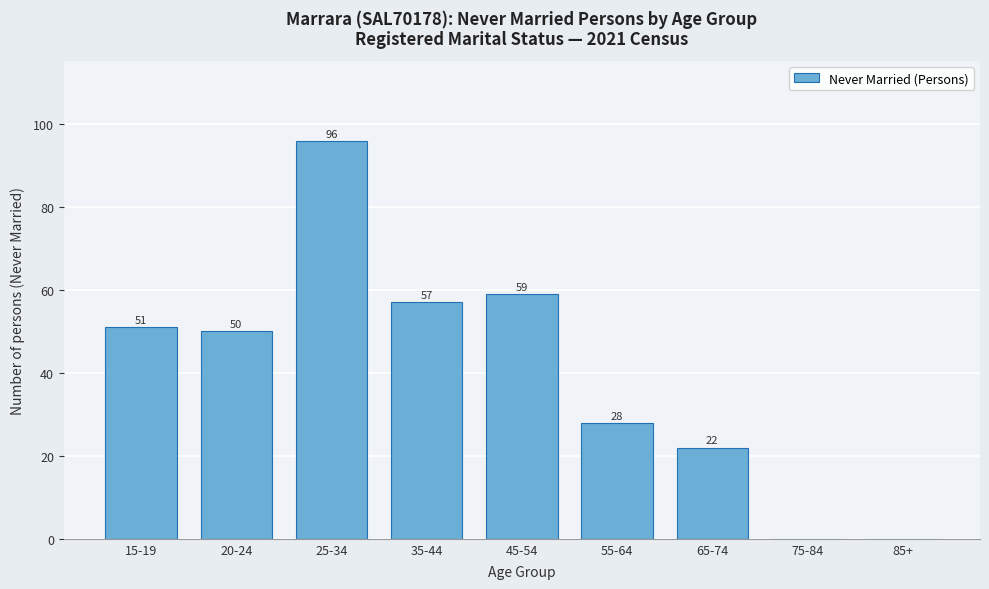

Reading left to right, extract all data points from this chart.

15-19=51	20-24=50	25-34=96	35-44=57	45-54=59	55-64=28	65-74=22	75-84=0	85+=0